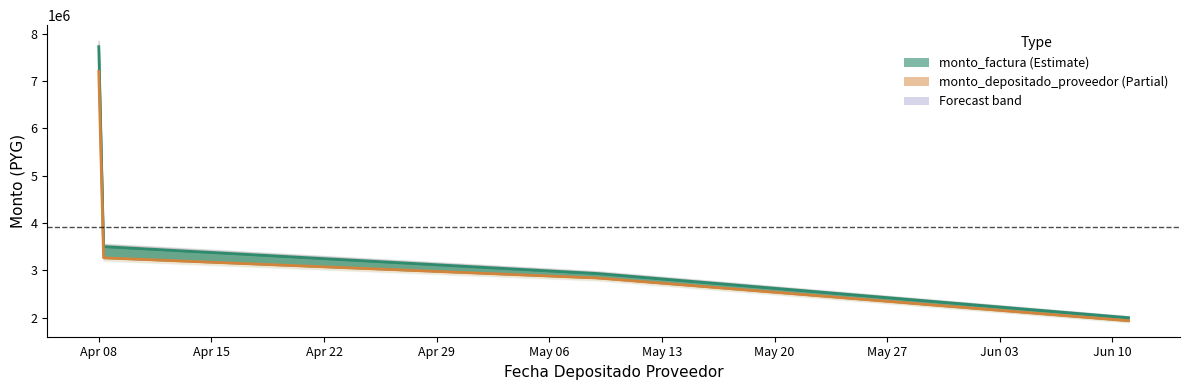

What is the value of the monto_factura point at the 1st from the left?

7727156